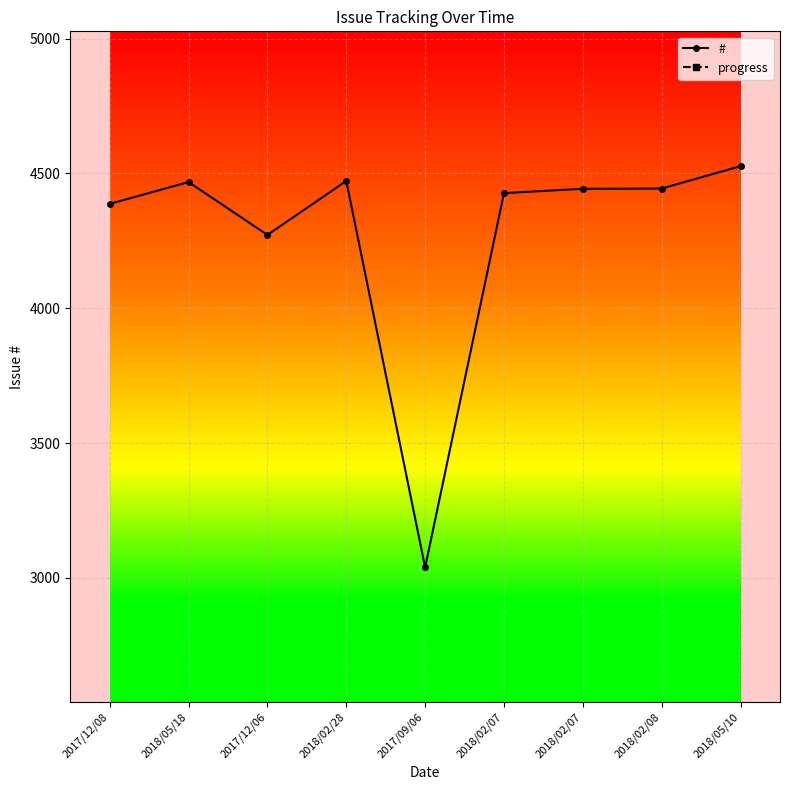

List the series in order of their overall mean, lowest first.

progress, #